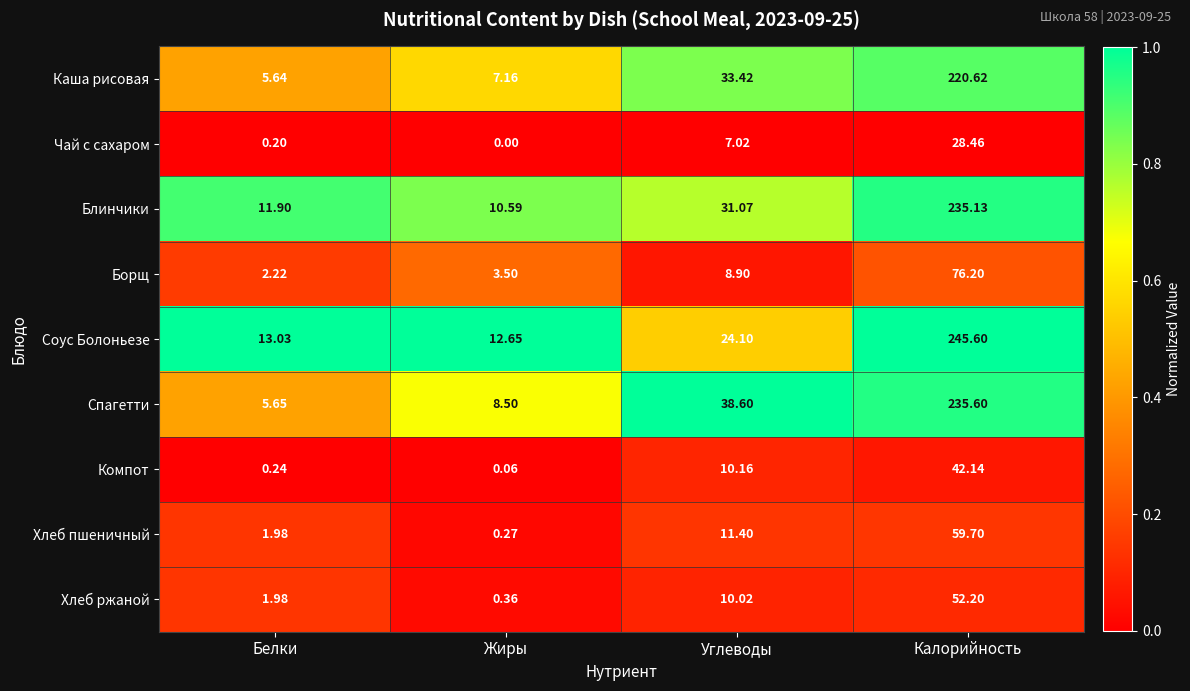

At which category does the chart reach its minimum across all series?

Жиры